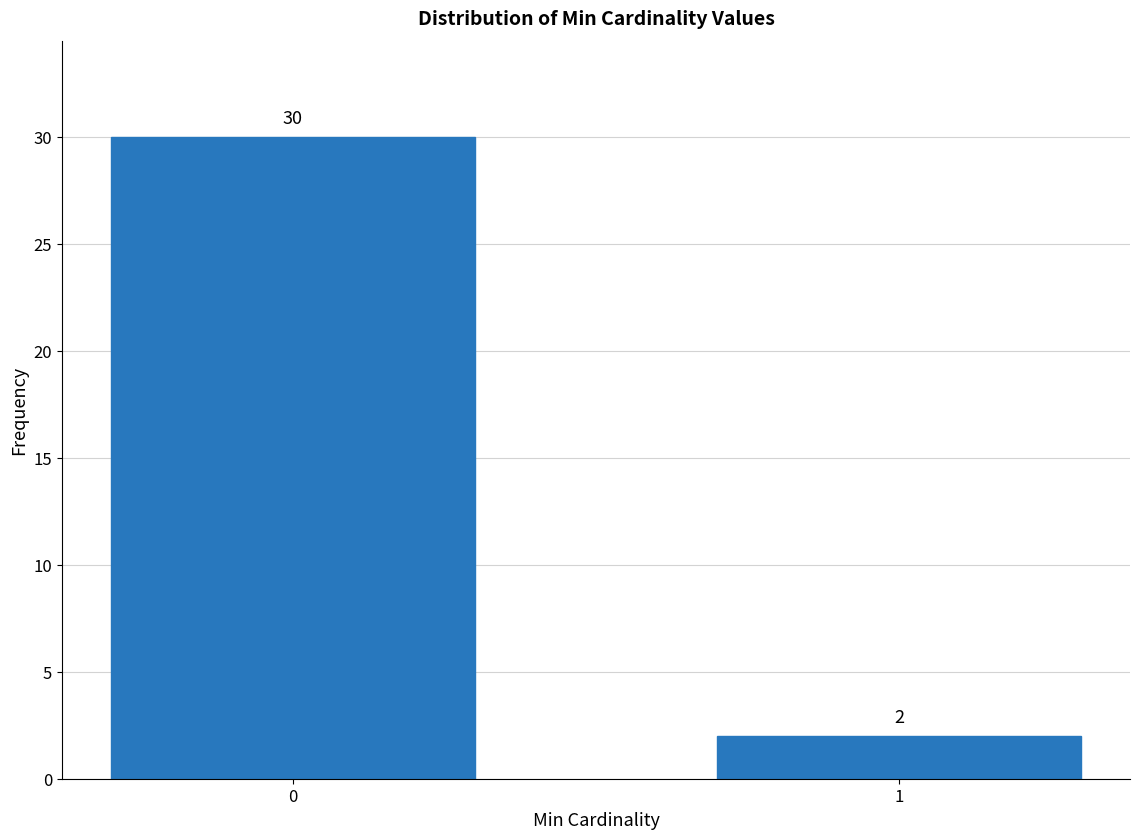

Reading left to right, extract all data points from this chart.

0=30	1=2